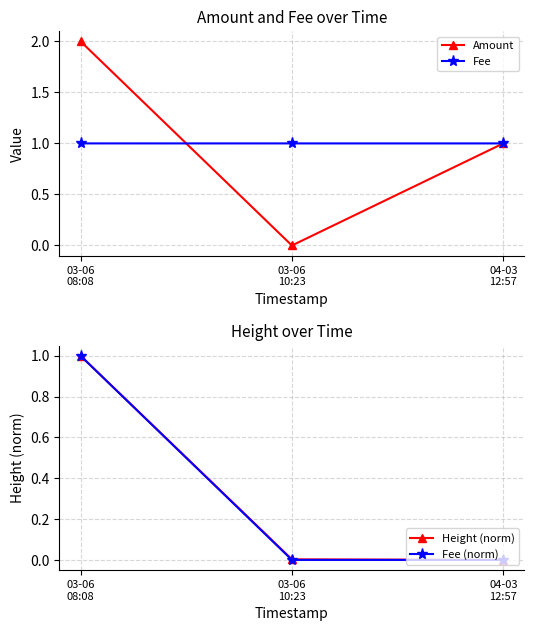

Reading left to right, extract all data points from this chart.

Amount: 2.0	0.0	1.0
Fee: 1.0	1.0	1.0
Height (norm): 1.0	0.0	0.0
Fee (norm): 1.0	0.0	0.0